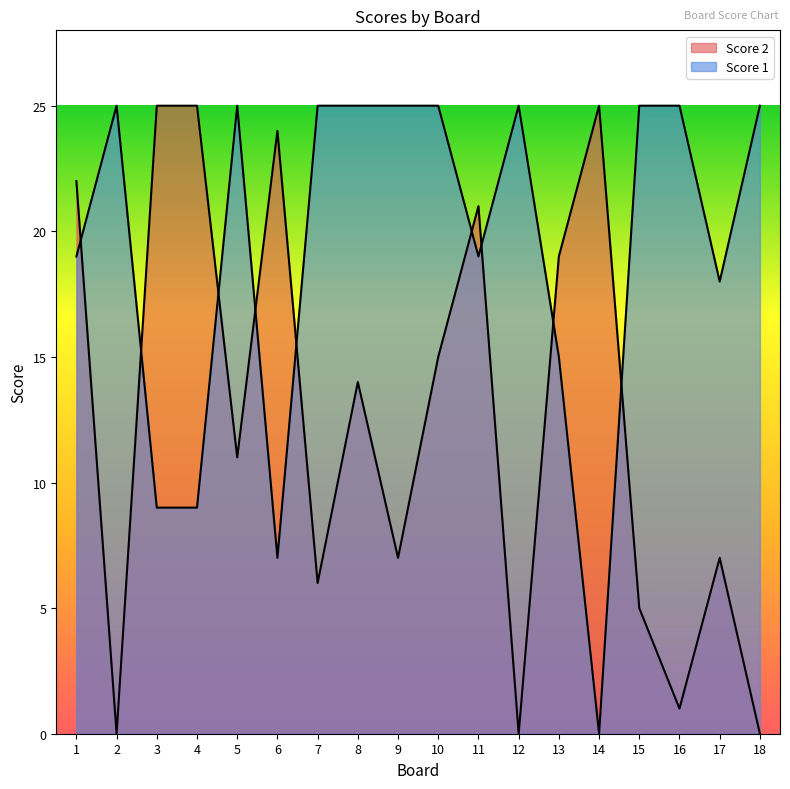

True or false: Score 2 and Score 1 cross at least once.

True